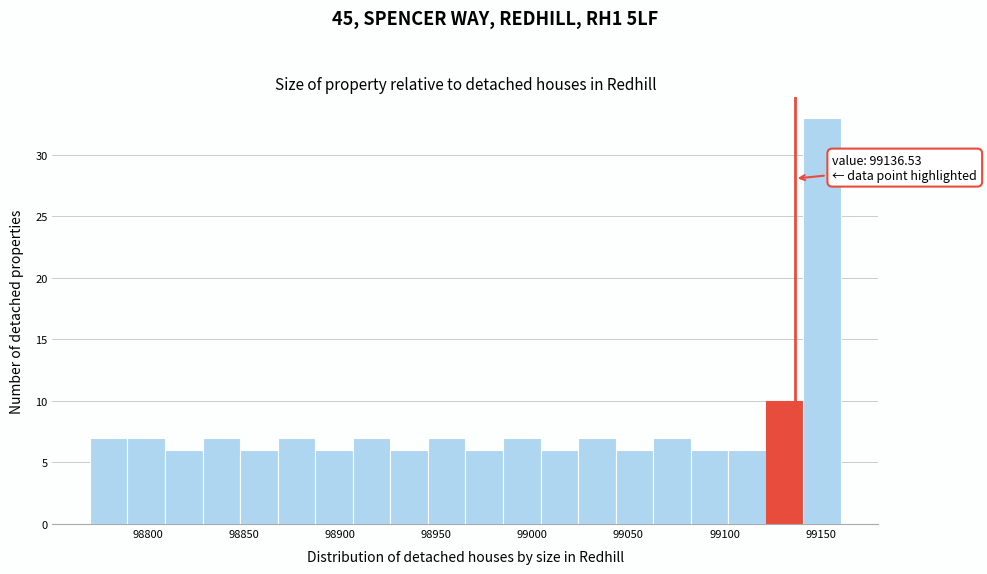

Read against the x-axis, roughly where is the centre of the tallest bar?

99150